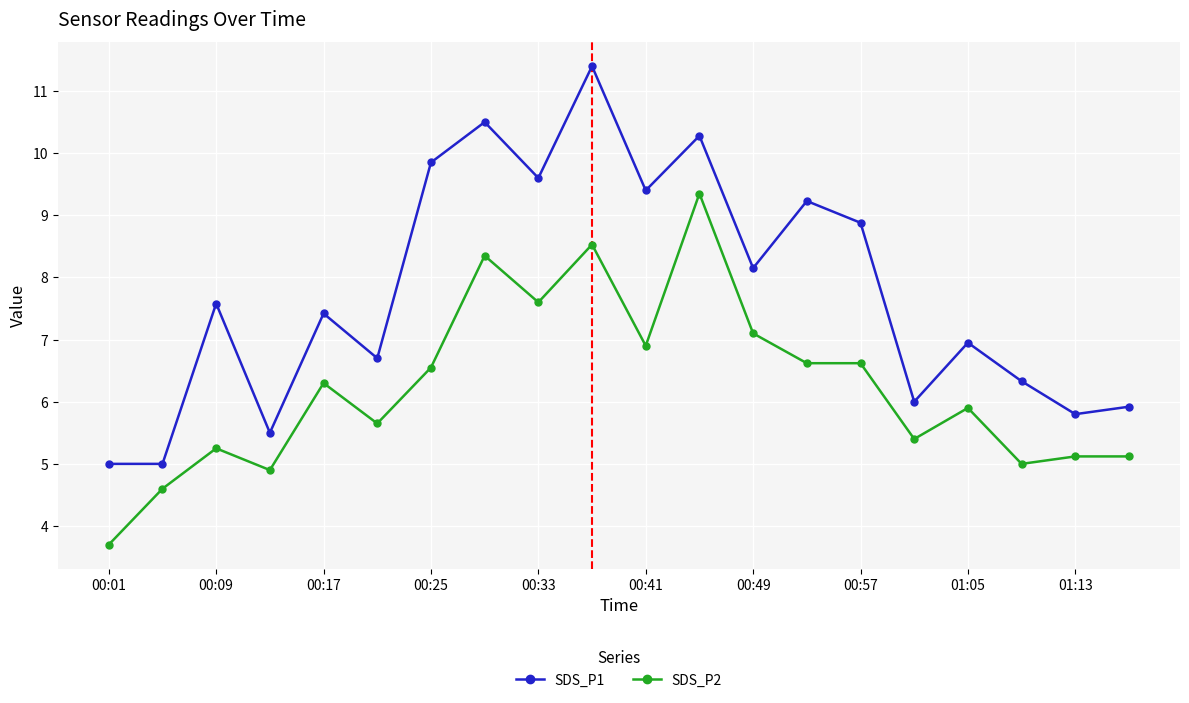

What is the difference between the maximum and minimum values in the SDS_P1 series?

6.4